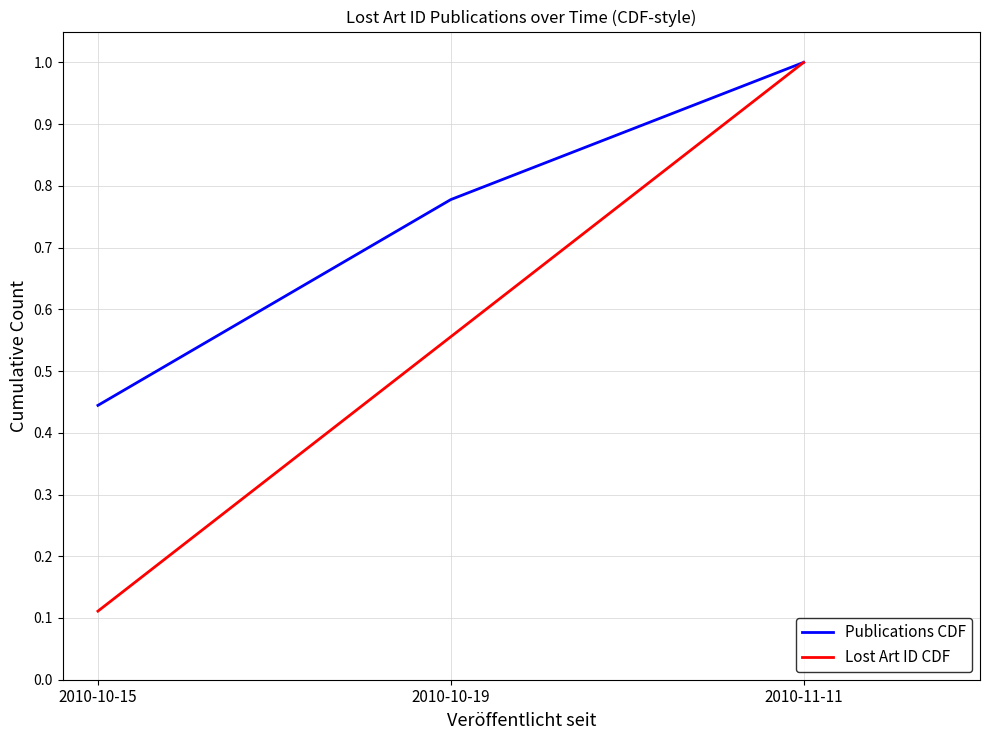

Where is Lost Art ID CDF nearest to the value 0?

2010-10-15